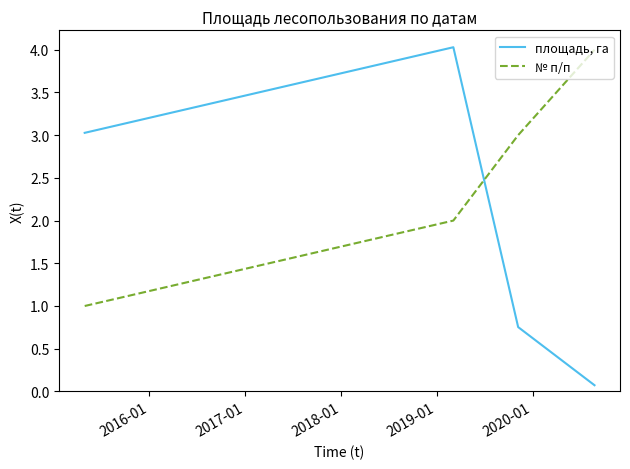

What is the sum of all № п/п values?

10.0